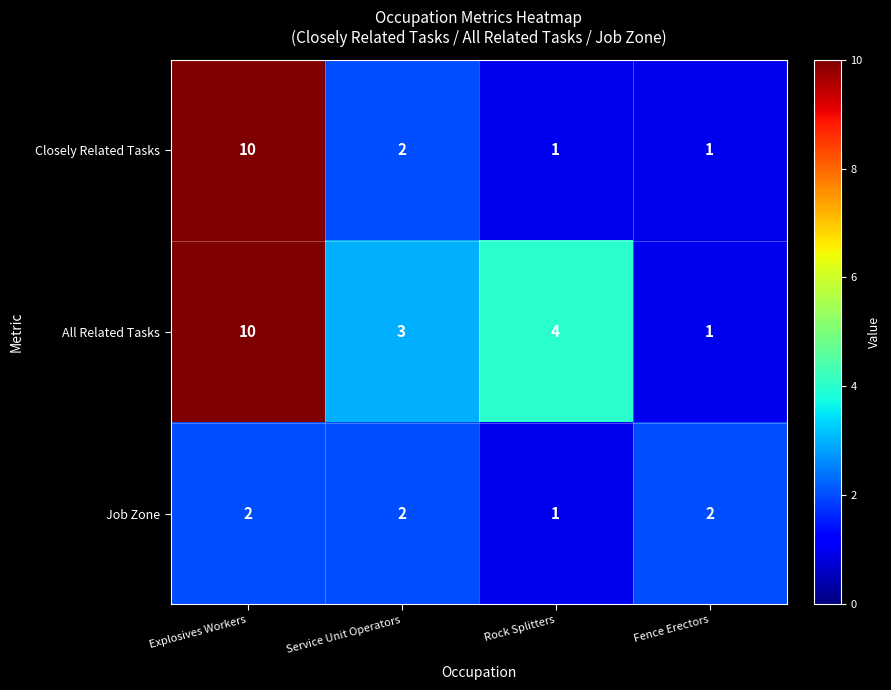

True or false: All Related Tasks has a value of 1 at Fence Erectors.

True